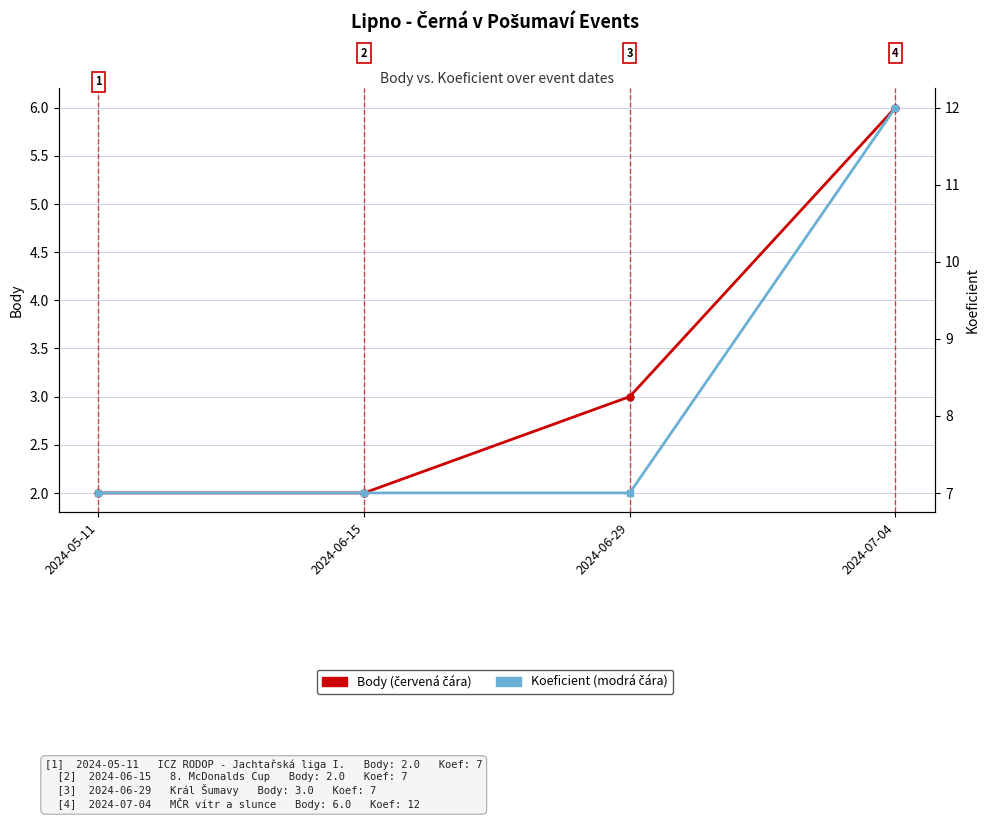

True or false: Body and Koeficient intersect in this chart.

False